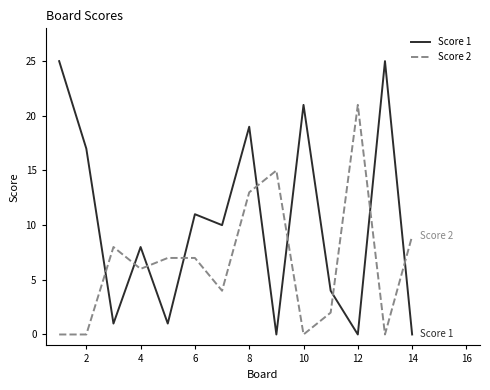

How many intersections are there between Score 1 and Score 2?

9